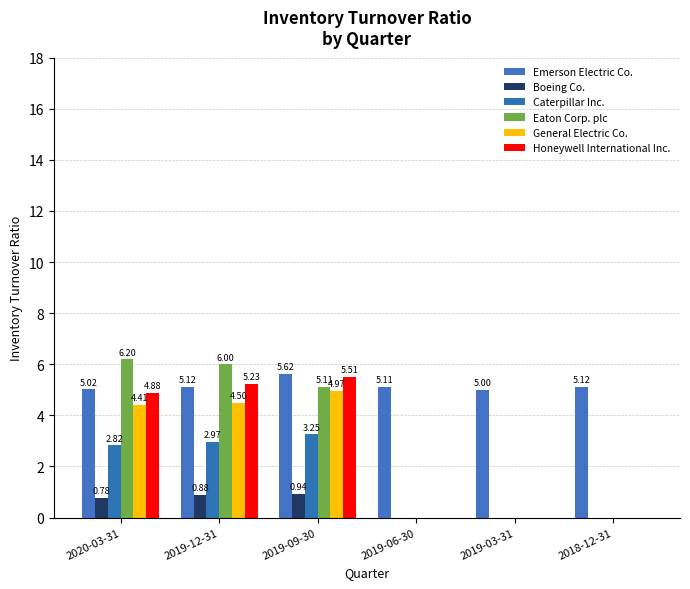

What is the greatest value displayed?

6.2